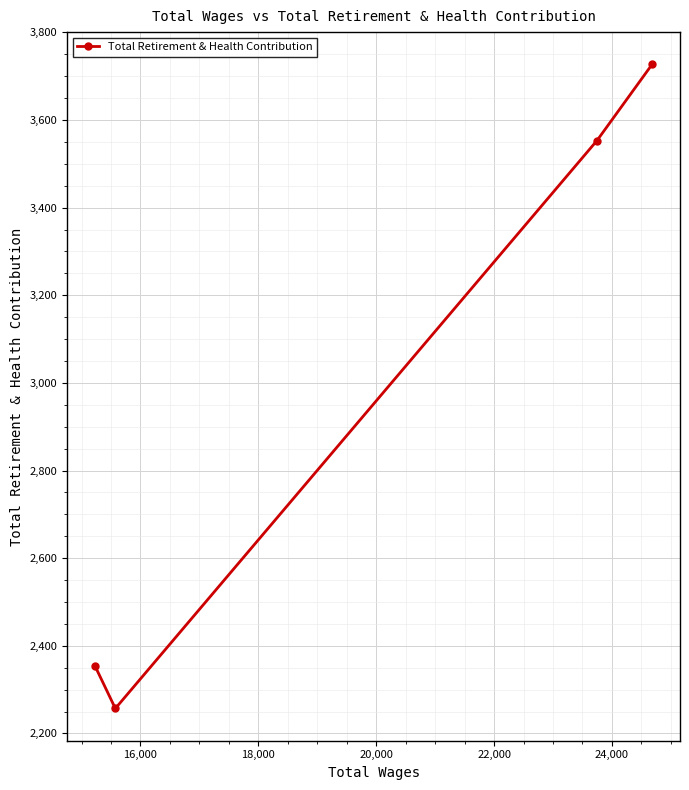

What is the greatest value displayed?

3727